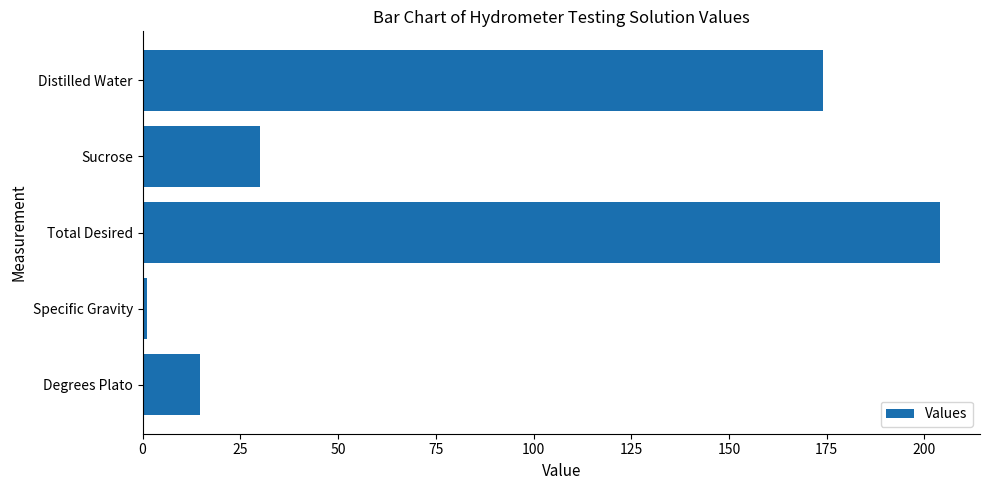

Is it true that the value at Distilled Water is 173.9?

True